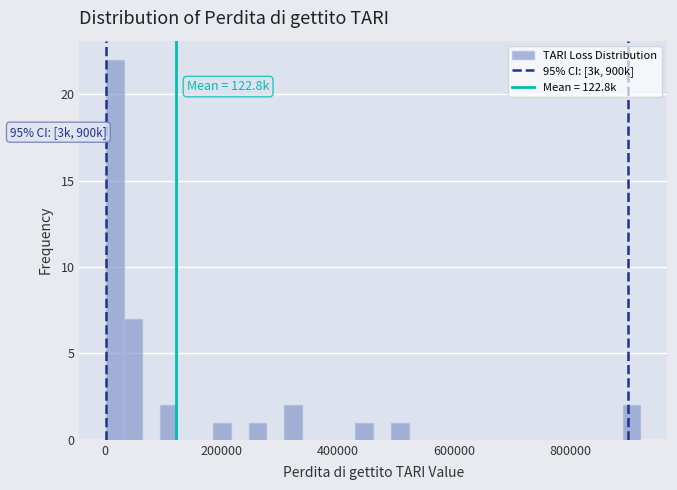

Around what value on the x-axis is the tallest bar? Give the approximate position of its centre, as read against the axis.

20000